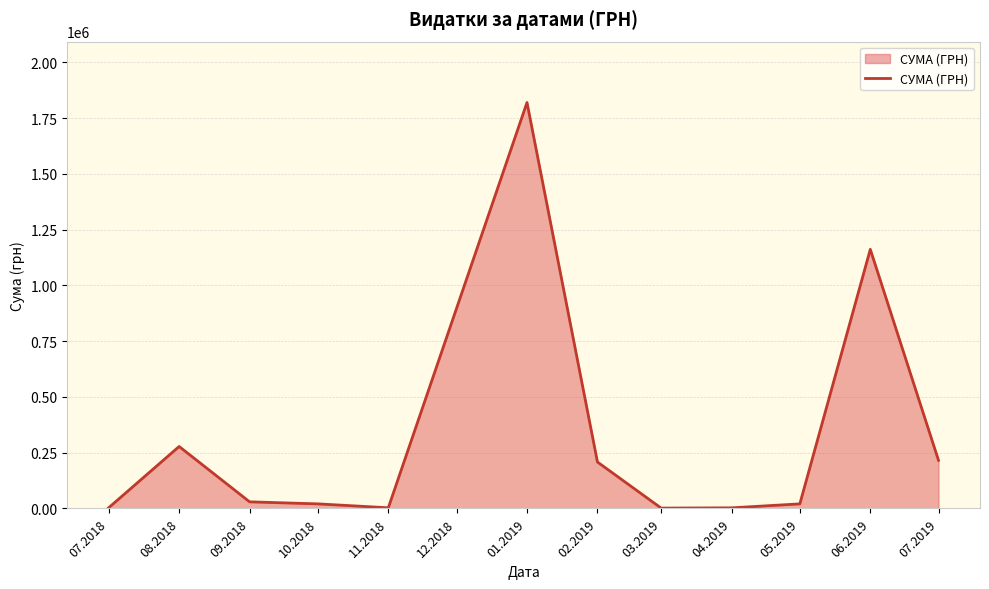

What is the change in value from 01.2019 to 07.2019?

-1604166.5